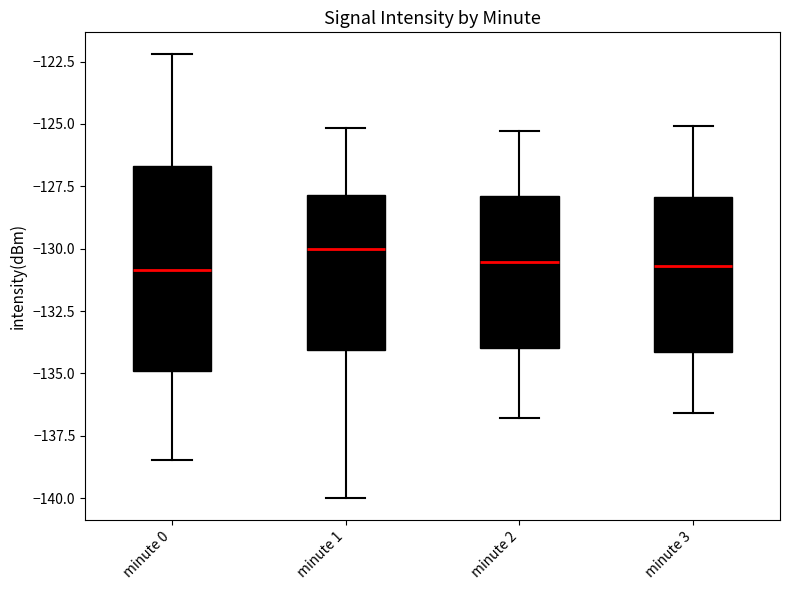

Reading left to right, transcribe this box plot: for each box, give where its median line is, the range the box spans, and where its two whiskers end, as read against the y-axis. The values are not printed on the chart, so give them approximately, as read against the axis.

minute 0: median -131.0, box -135.0 to -126.5, whiskers -138.5 to -122.0
minute 1: median -130.0, box -134.0 to -128.0, whiskers -140.0 to -125.0
minute 2: median -130.5, box -134.0 to -128.0, whiskers -137.0 to -125.5
minute 3: median -130.5, box -134.0 to -128.0, whiskers -136.5 to -125.0